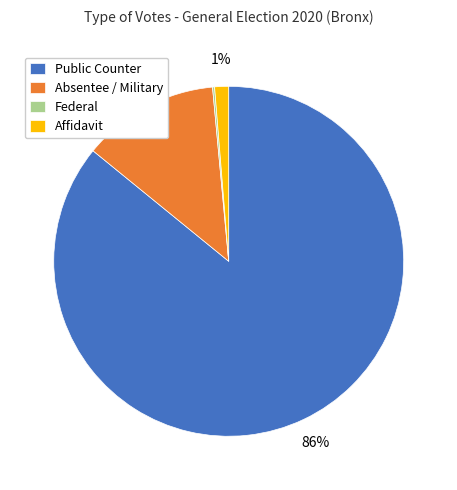

Is it true that Affidavit is 1% of the pie?

True